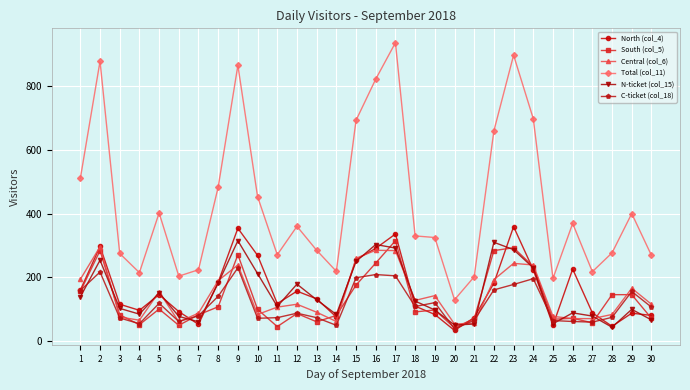

At which category is the sum across all series the highest?

17